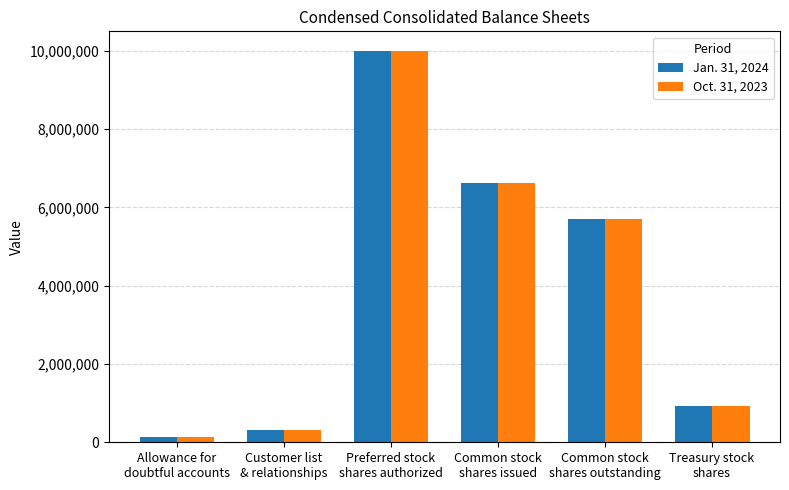

What is the value of the Jan. 31, 2024 bar at the 2nd from the left?

318008